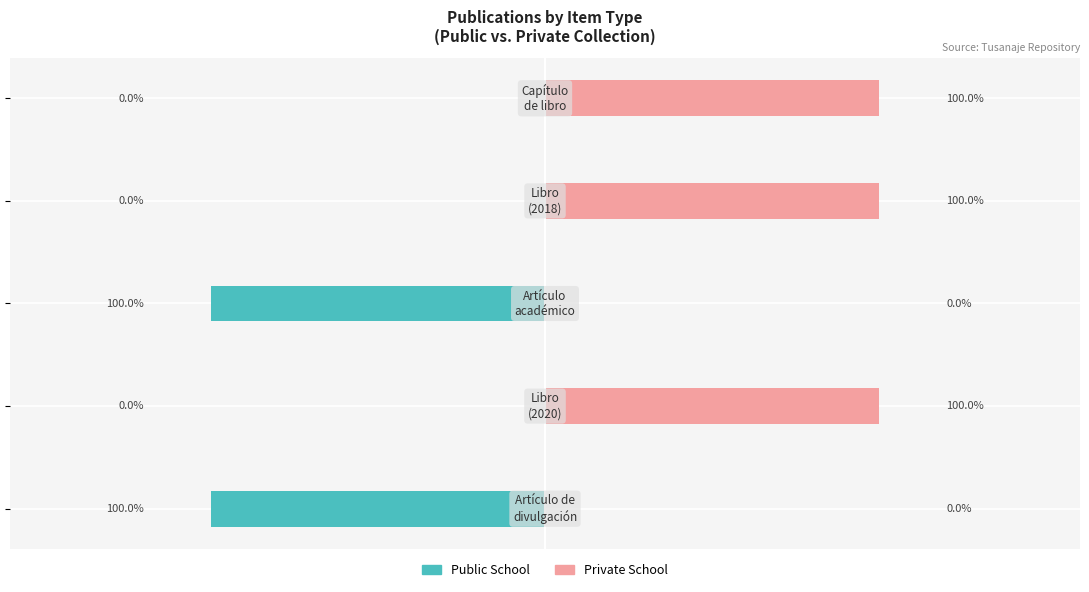

Between −1.0 and −0.5, which series saw the biggest shift?

Public School